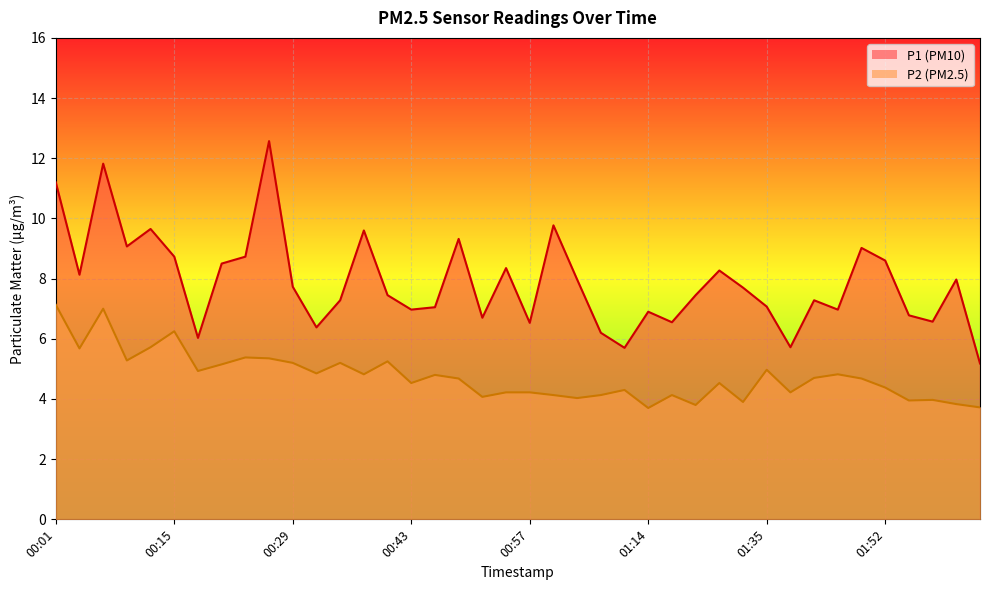

What is the smallest value displayed?

3.7